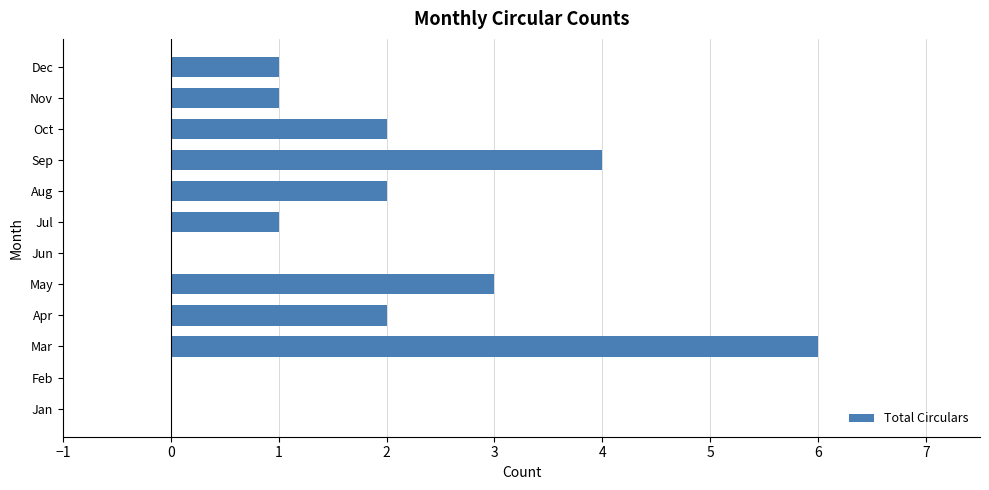

True or false: the data shows 1 at Dec.

True